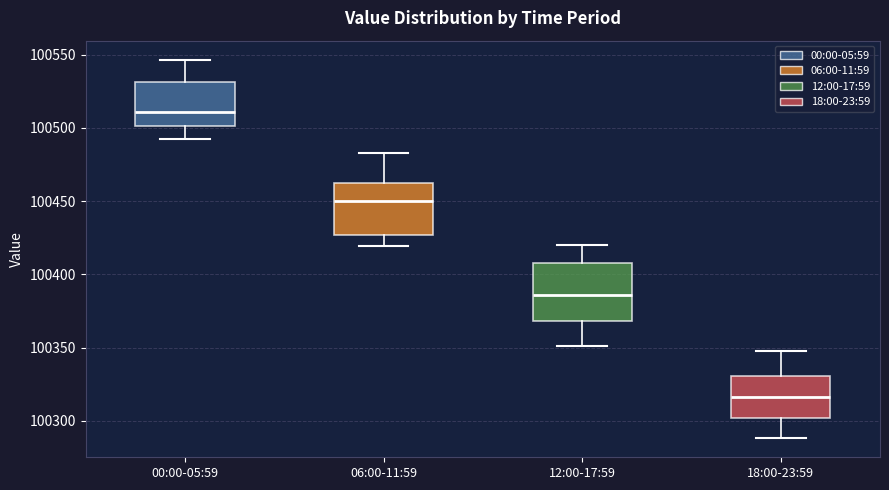

Where is the upper edge of the box for 00:00-05:59 on the y-axis? The values are not printed on the chart, so give them approximately, as read against the axis.

100530